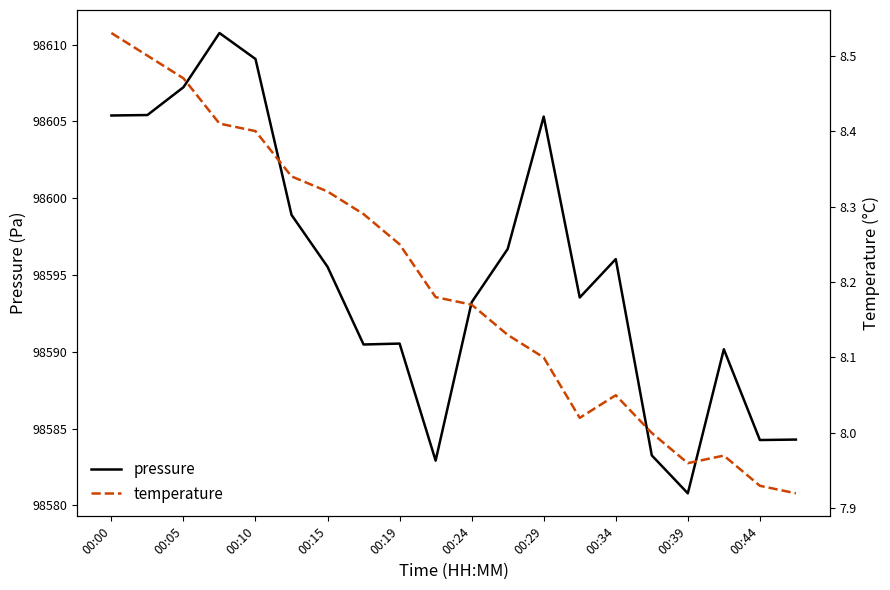

At which label is pressure closest to 98595?

00:15